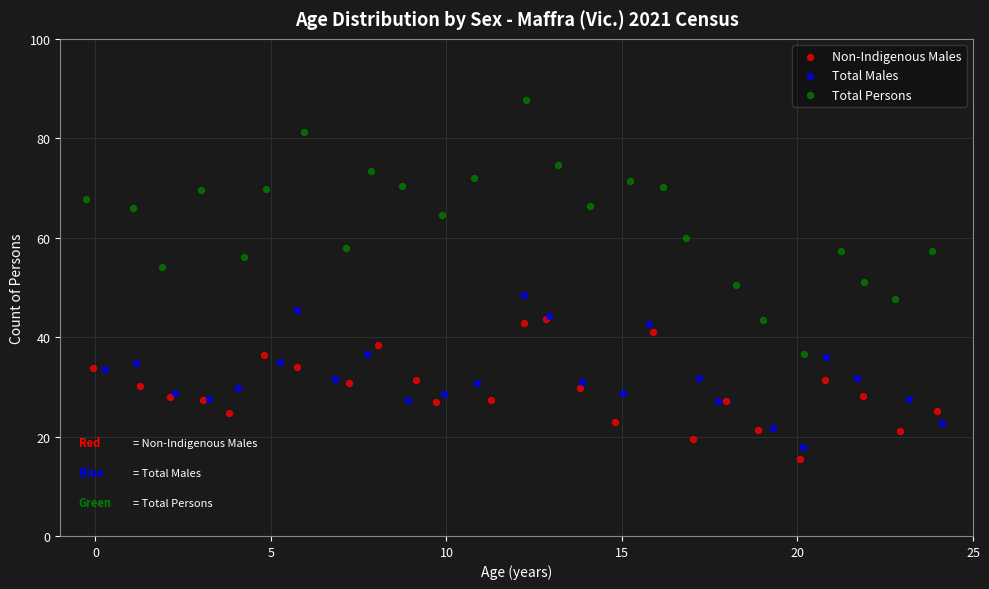

Which series reaches the maximum Y coordinate?

Total Persons